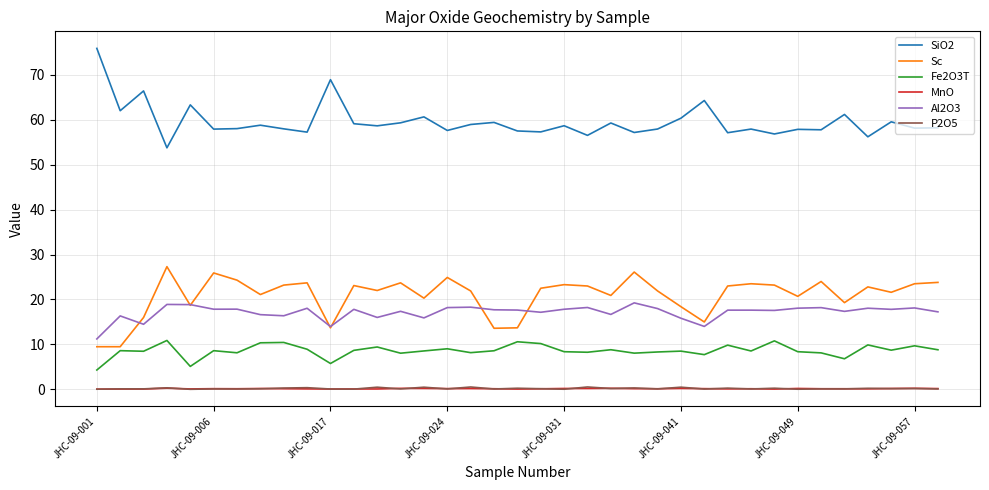

True or false: Al2O3 and Fe2O3T cross at least once.

False